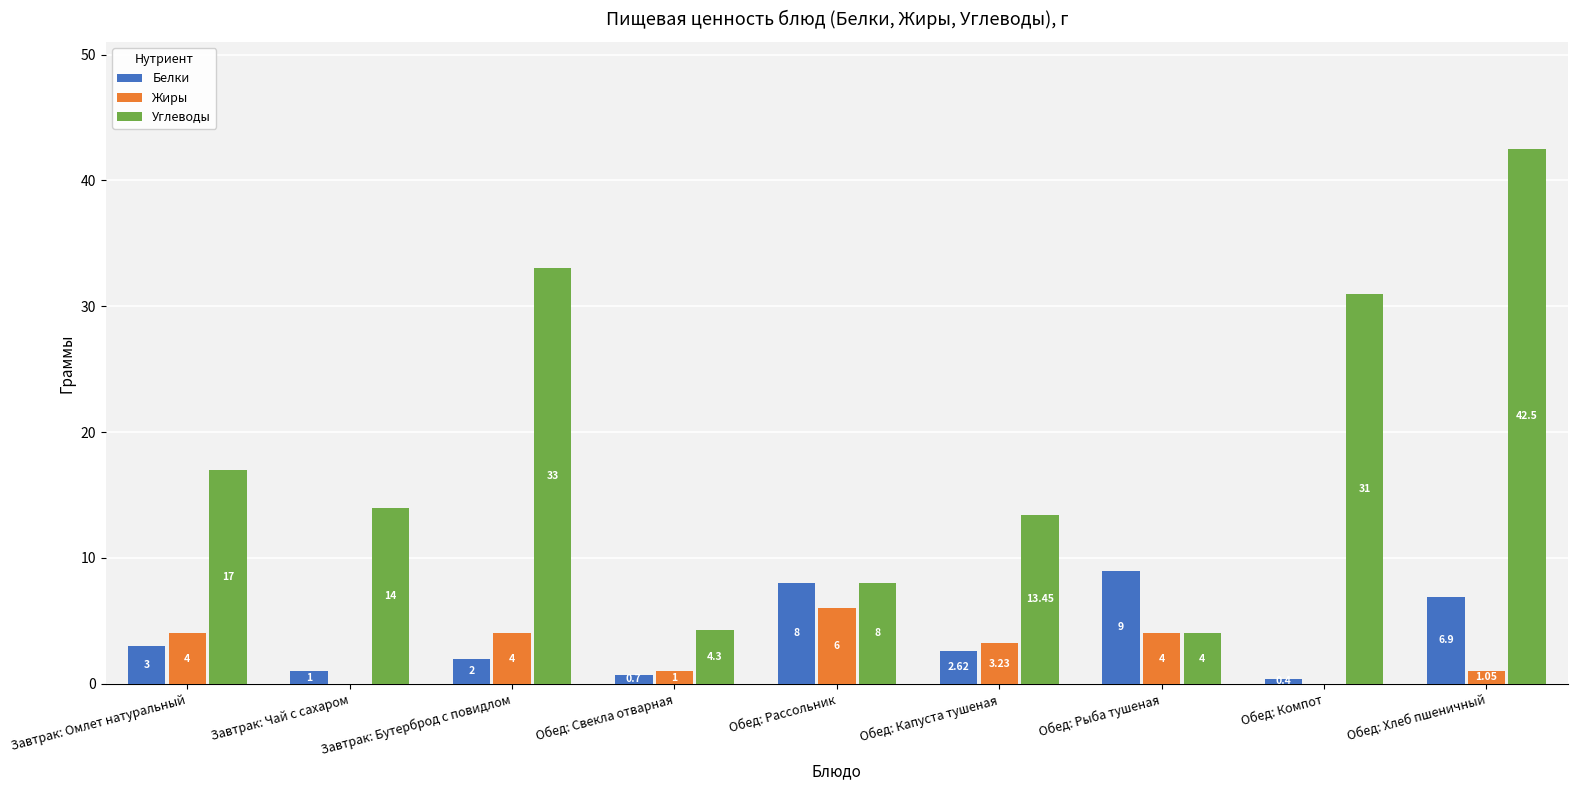

Which series has the largest total across all categories?

Углеводы